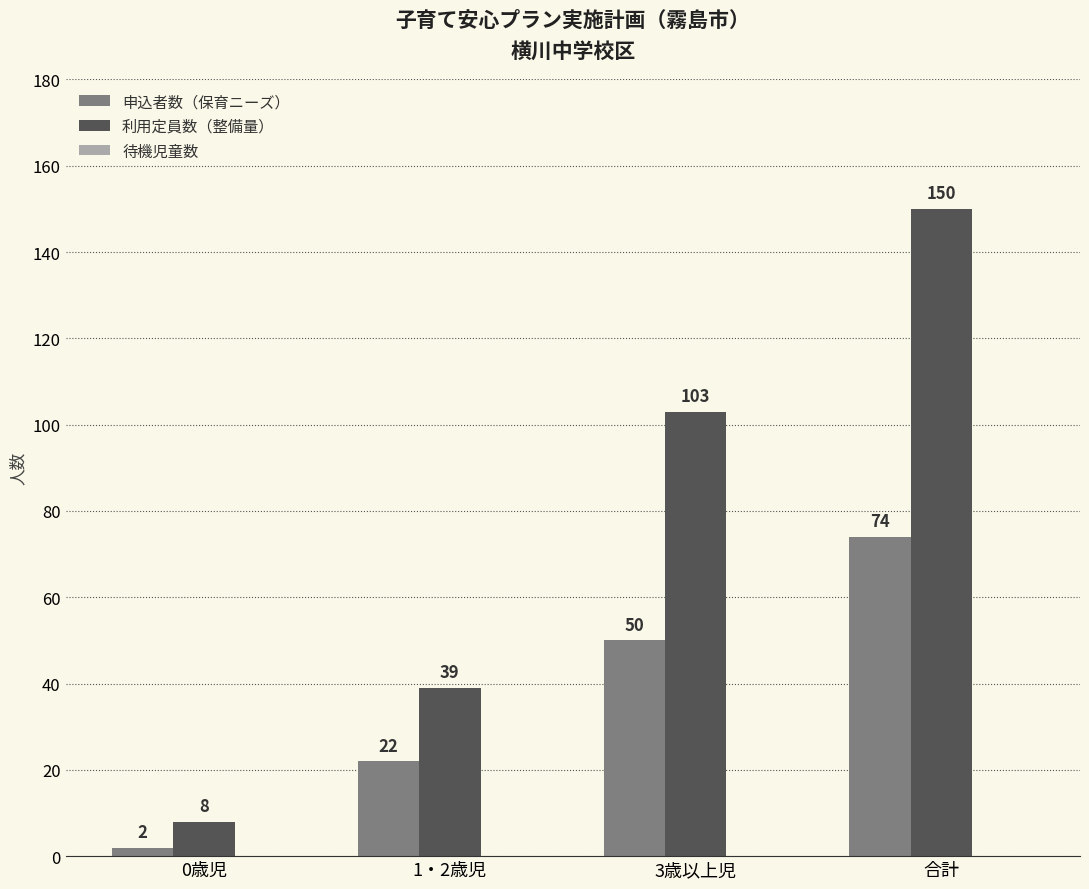

How many groups of bars are there?

4